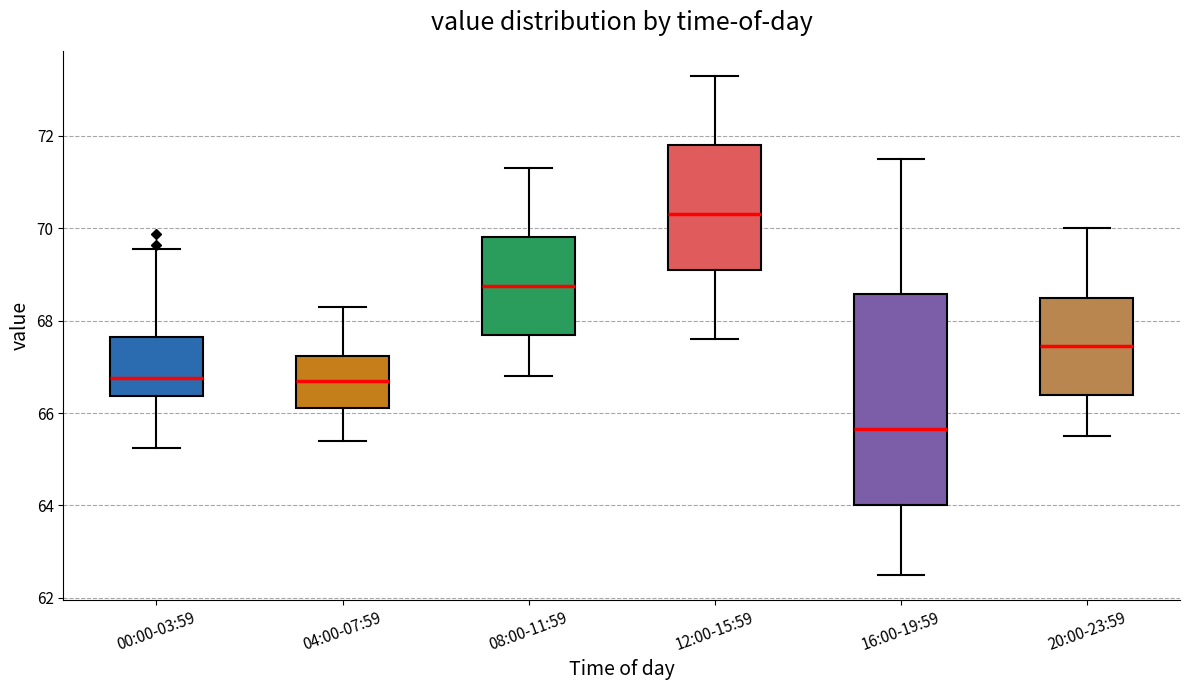

Which box's median line is the lowest?

16:00-19:59